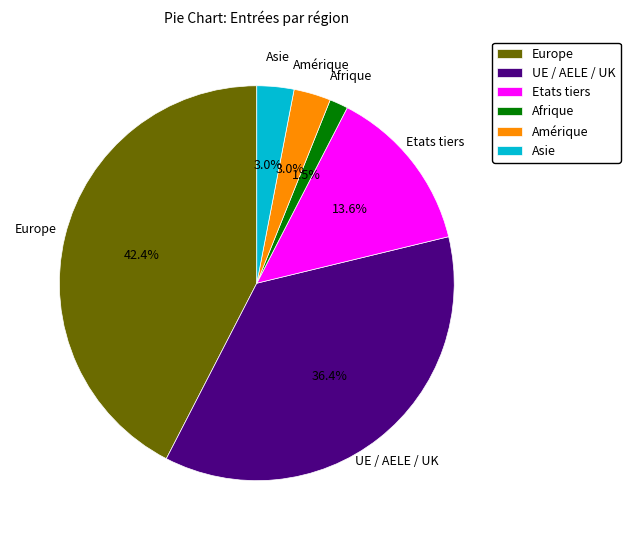

What is the ratio of the value at Asie to the value at Afrique?

2.0